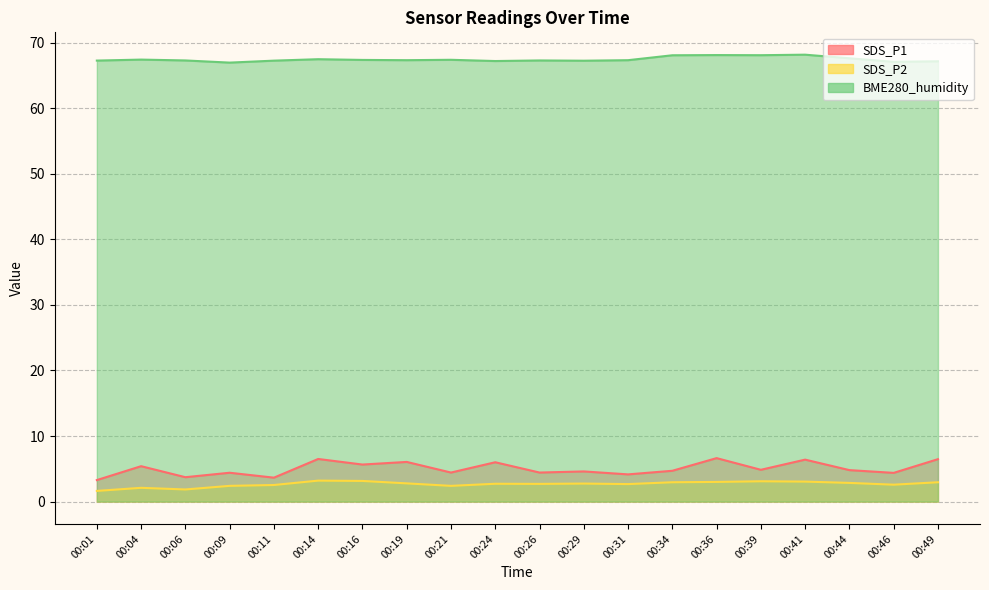

At how many categories does at least one series exceed 16?

20